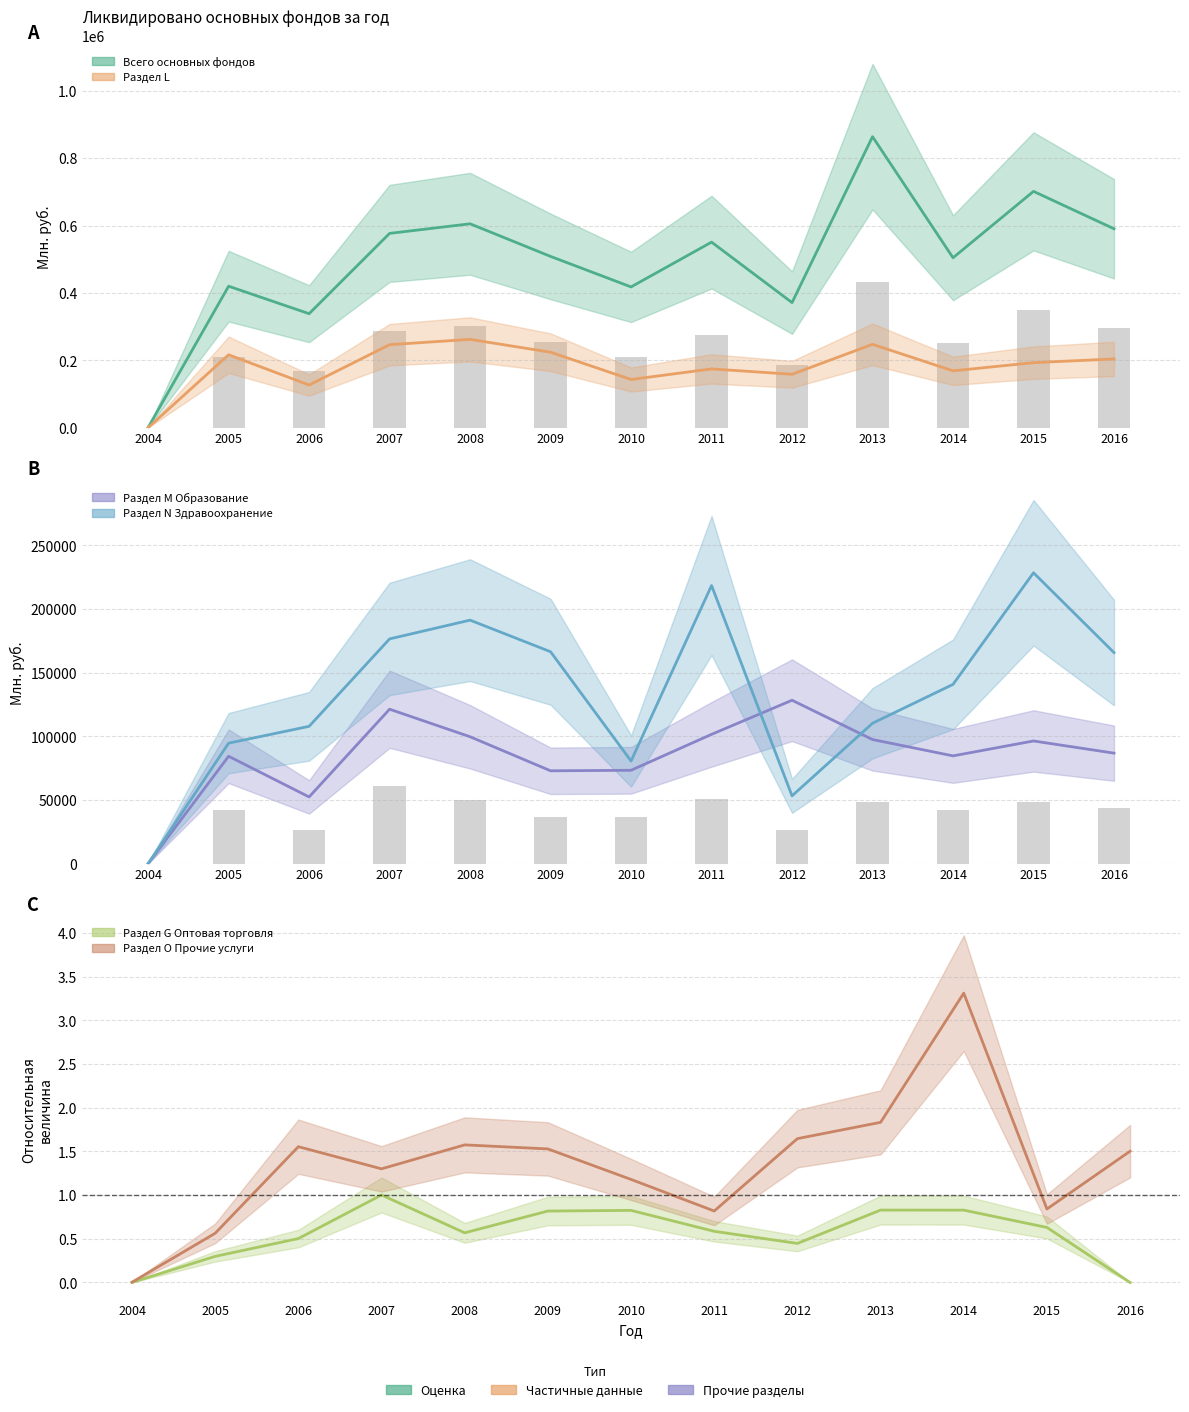

Which series has the largest total across all categories?

Всего основных фондов